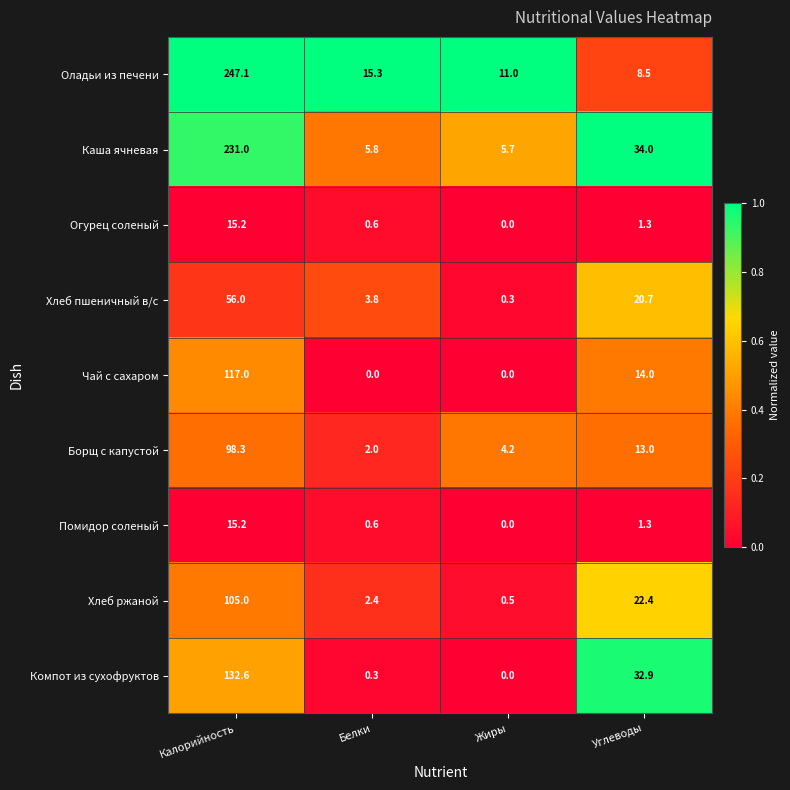

Where does the Хлеб пшеничный в/с series first go above 20?

Калорийность